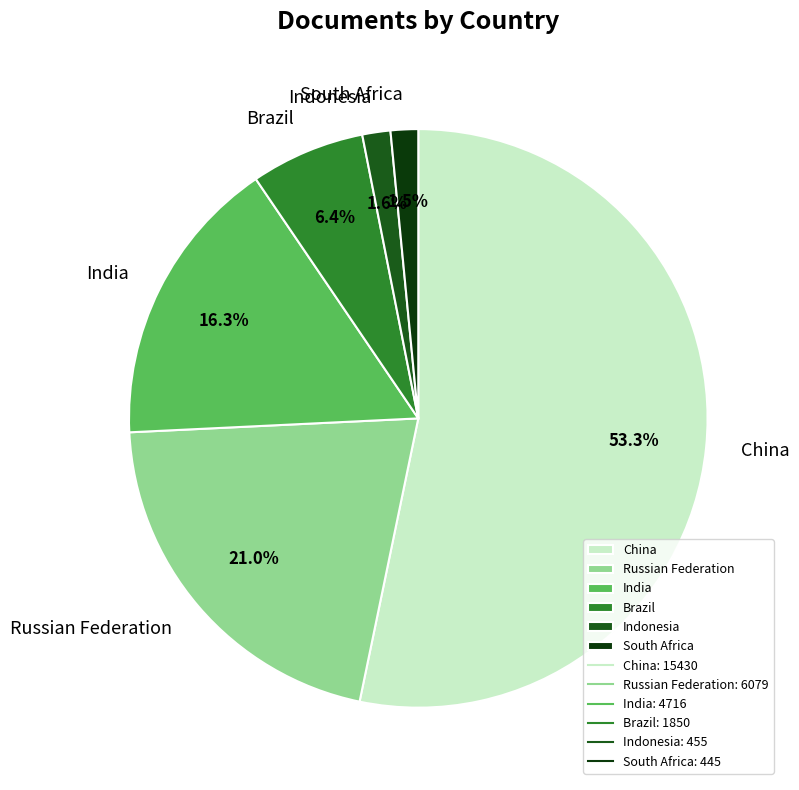

To the nearest percent, what is the difference between the Russian Federation and Indonesia slice percentages?

19%